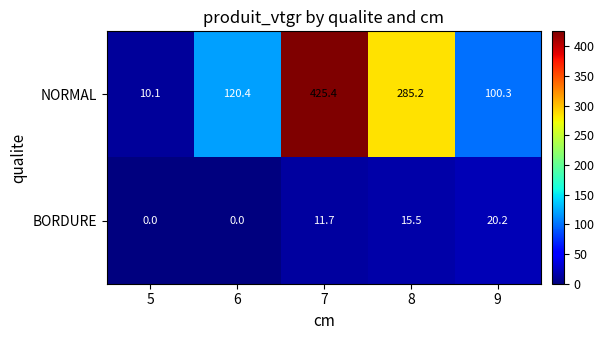

Rank the series by their average value, from highest to lowest.

NORMAL, BORDURE